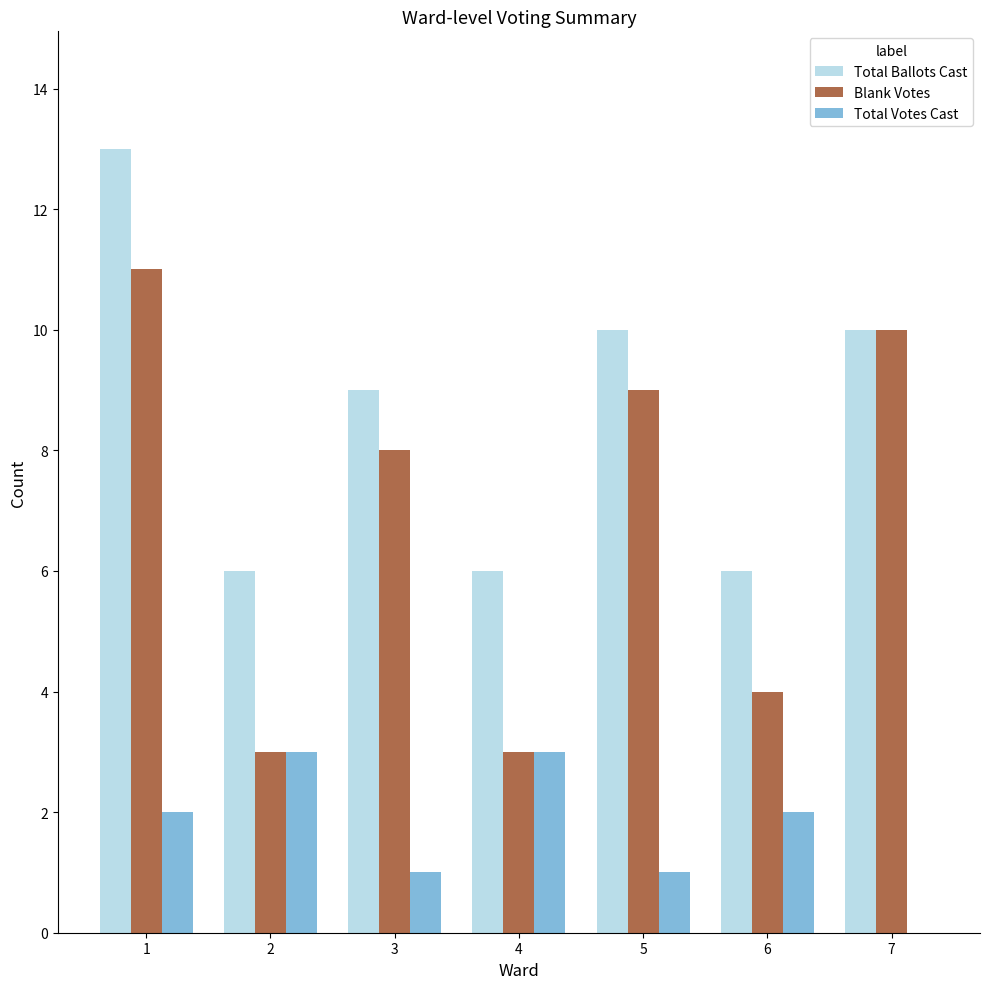

Where is Total Ballots Cast nearest to the value 9?

3